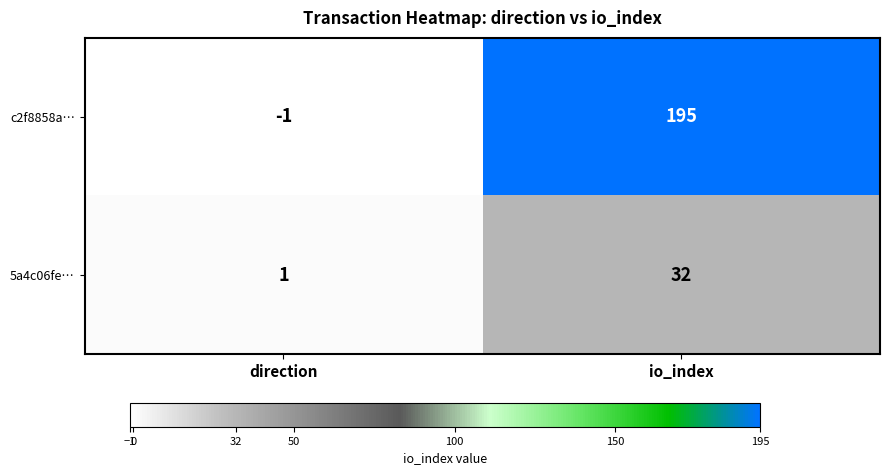

Which series has the largest range (max minus min)?

c2f8858a…